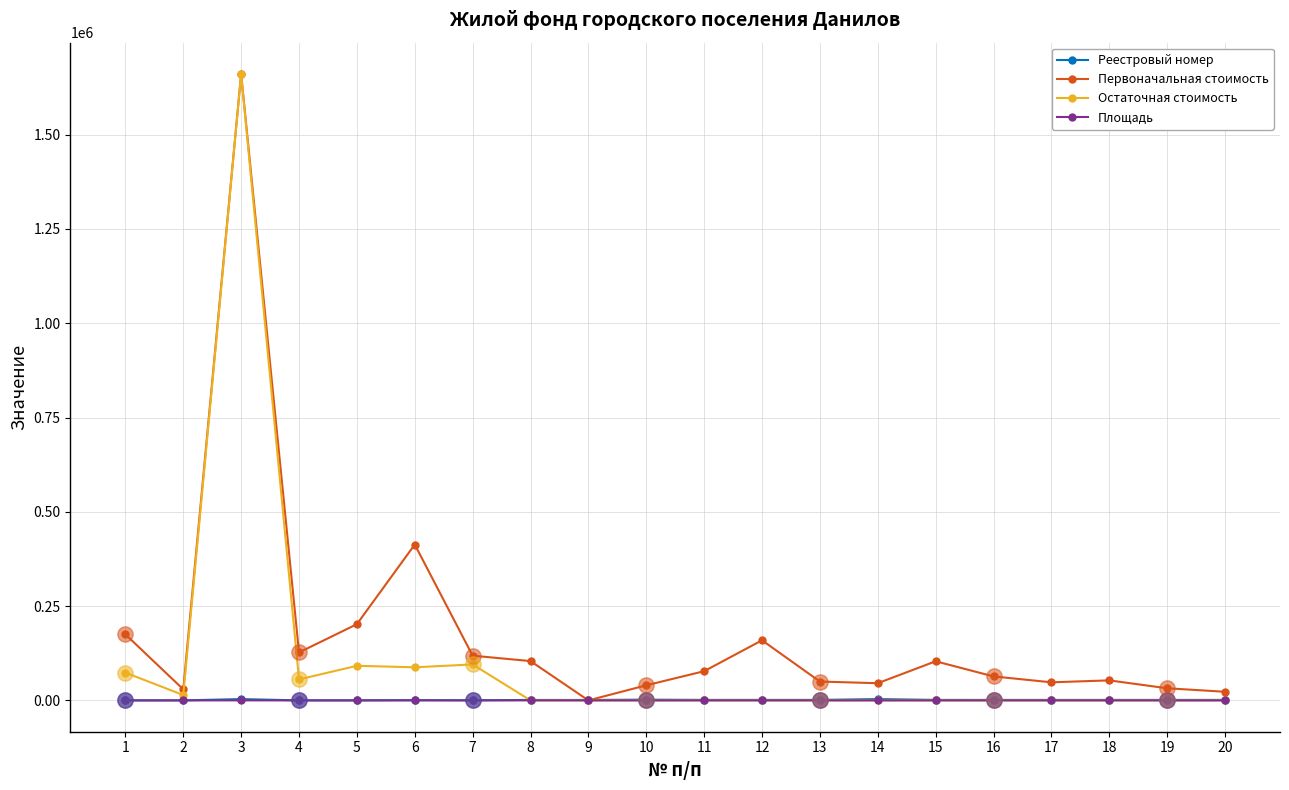

What is the total value across all series at 8?

105491.9